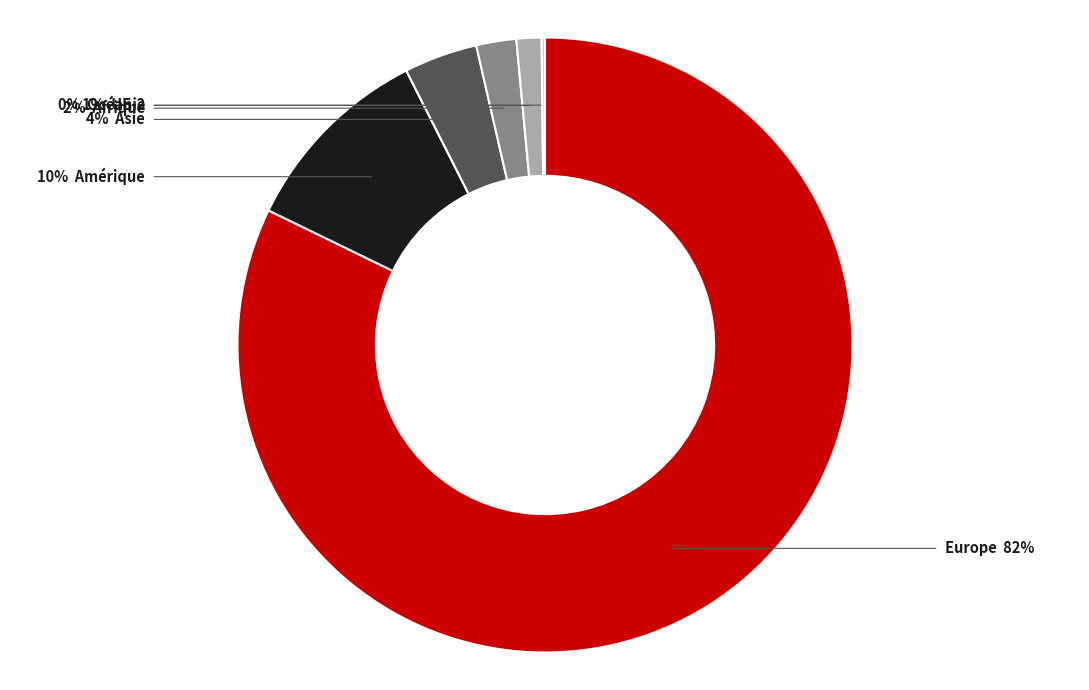

Does any single category account for the majority?

Yes